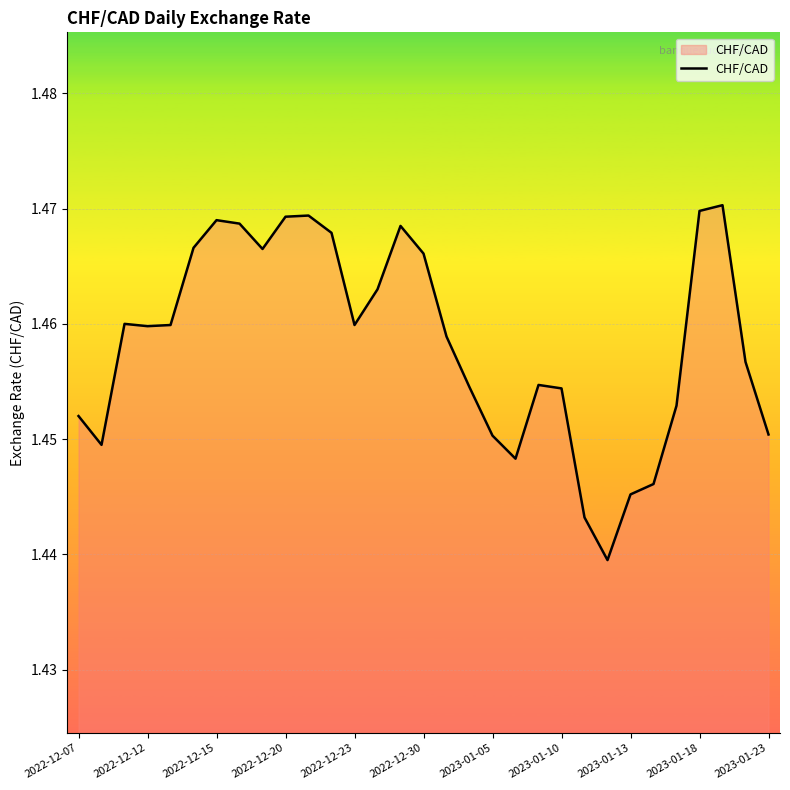

Does the chart have visible grid lines?

Yes